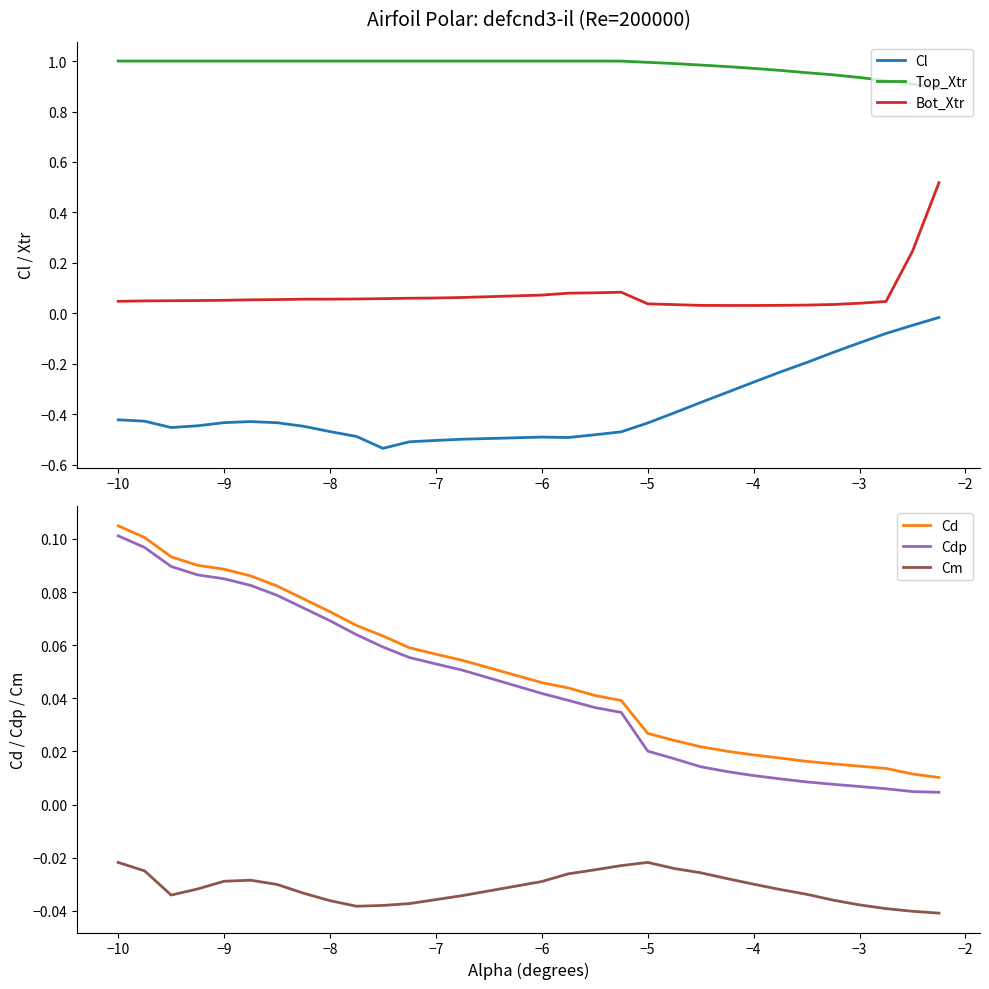

What are all the series names shown in the legend?

Cl, Top_Xtr, Bot_Xtr, Cd, Cdp, Cm